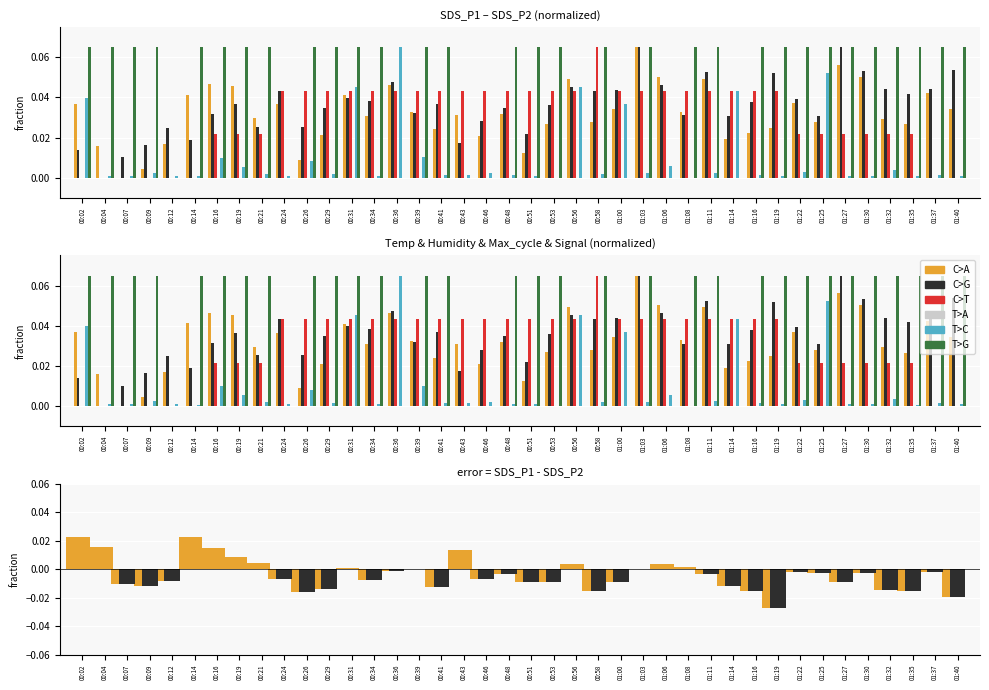

What is the maximum value shown in the chart?

0.1